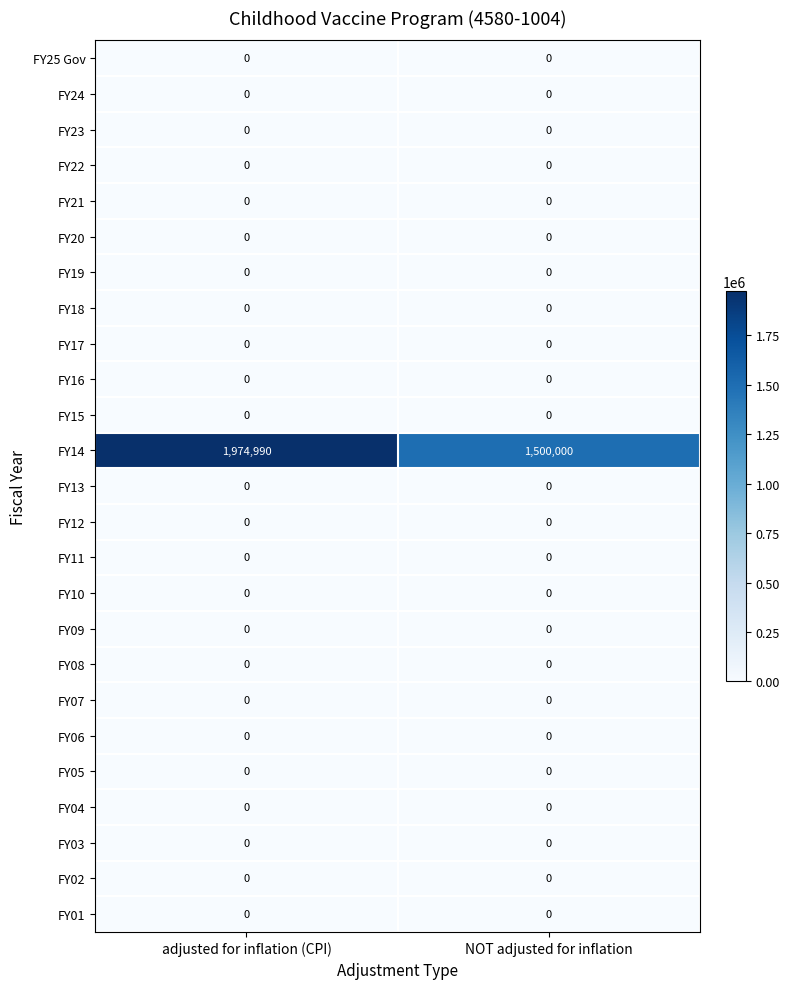

What is the total value across all series at adjusted for inflation (CPI)?

1974990